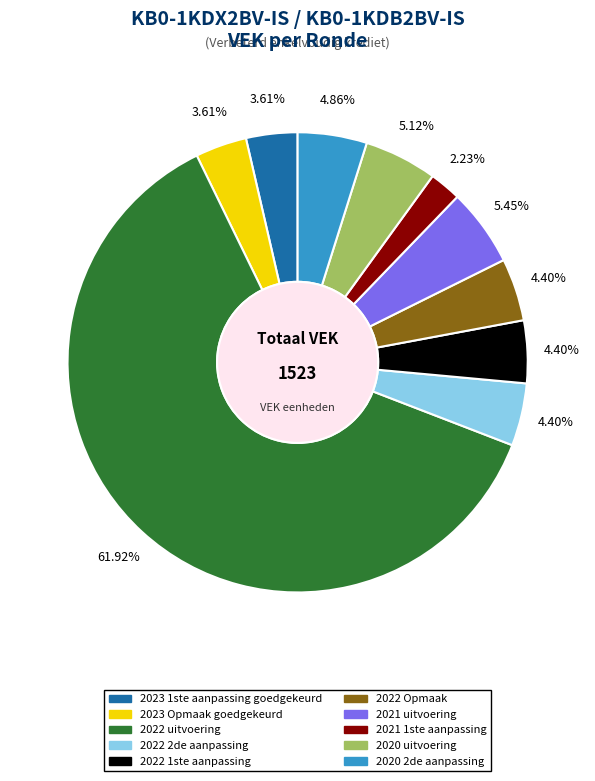

Which slice is the smallest?

2021 1ste aanpassing